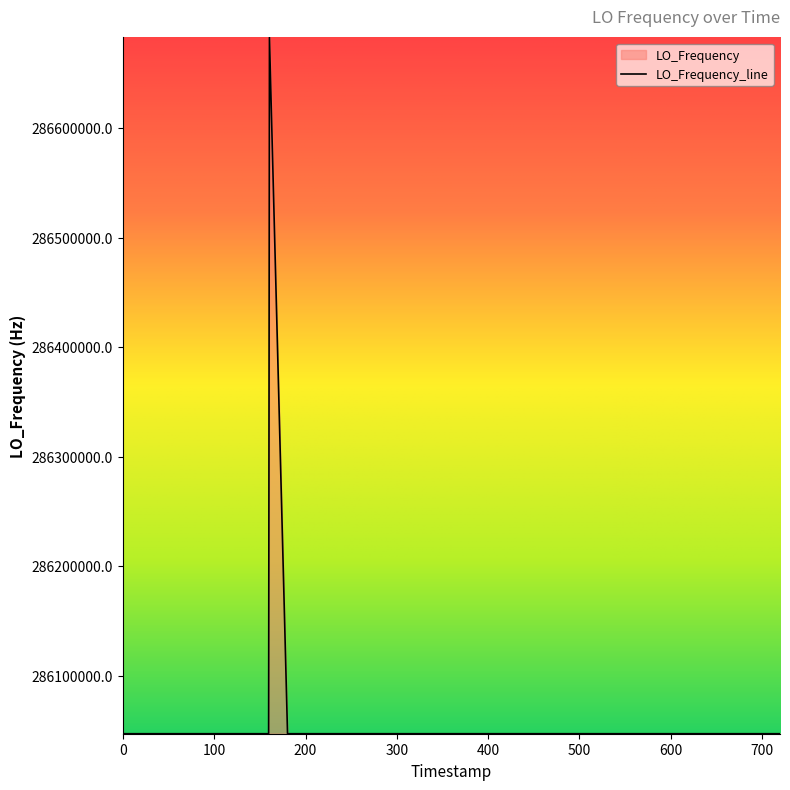

What is the smallest value displayed?

286046996.6